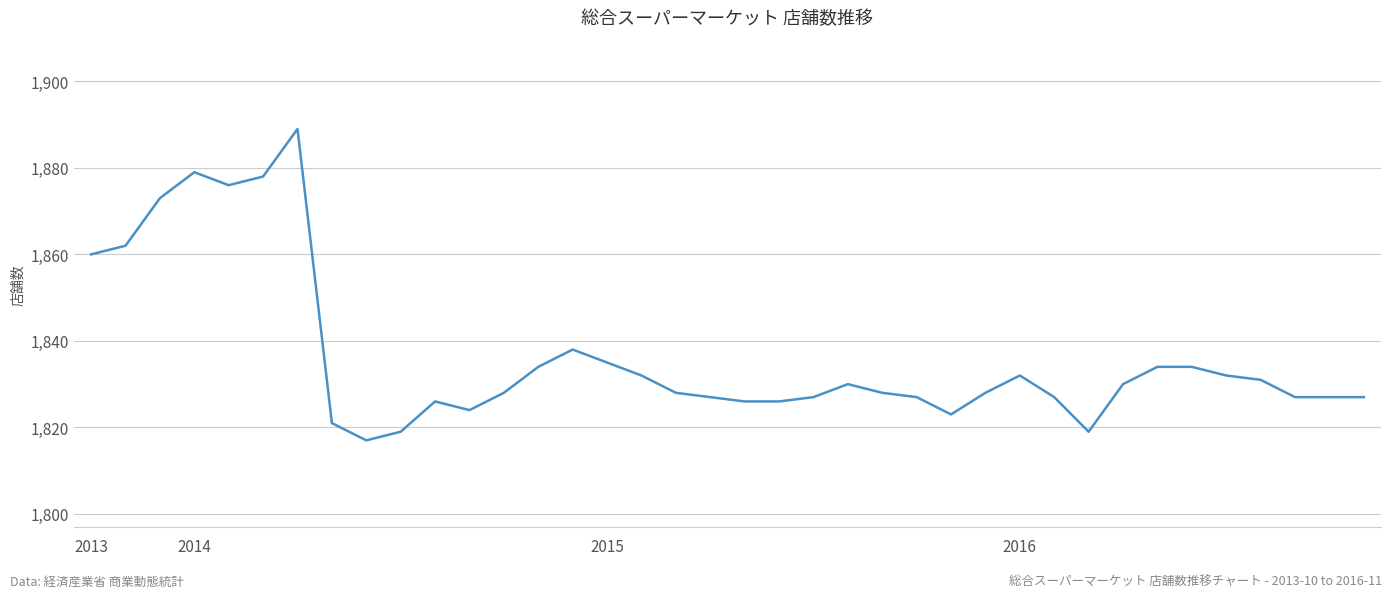

What is the maximum value shown in the chart?

1889